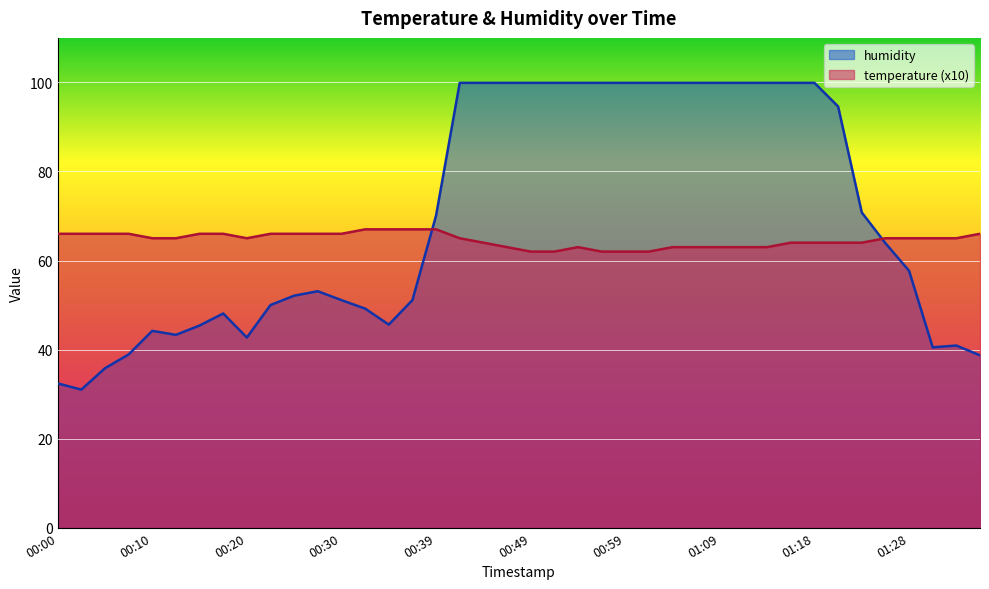

True or false: temperature and humidity cross at least once.

True